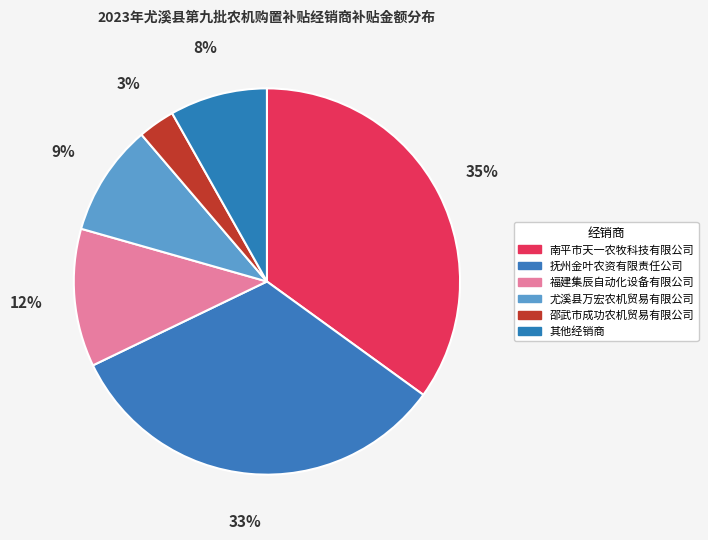

Count the number of slices in the pie.

6